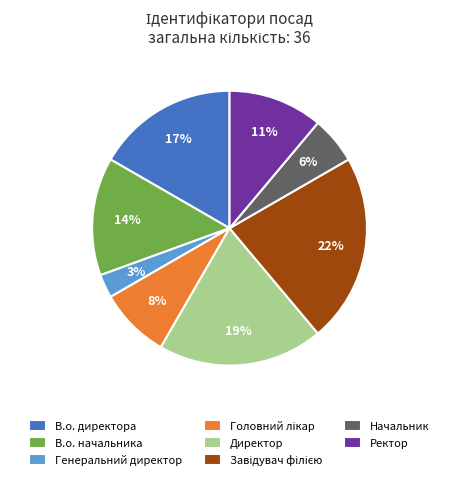

Is it true that Директор is 27% of the pie?

False